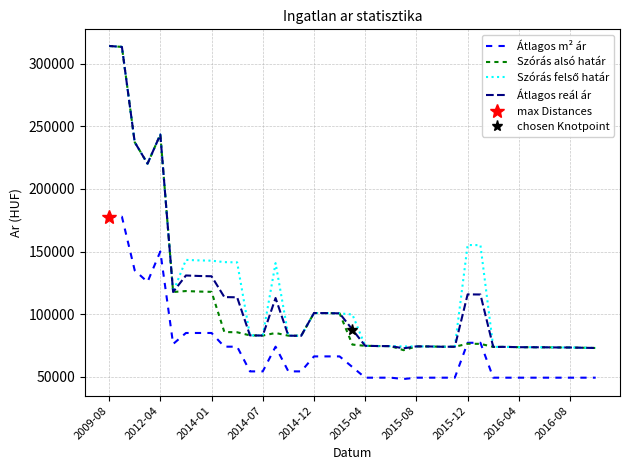

Reading left to right, extract all data points from this chart.

Átlagos m² ár: 177777	177777	134938	125679	150000	76153	84951	84951	84951	74017	74017	54285	54285	74017	54285	54285	66250	66250	66250	57755	49261	49261	49261	48201	49261	49261	49261	49261	77130	77130	49261	49261	49261	49261	49261	49261	49261	49261	49261
Szórás alsó határ: 314083	313354	237294	220119	243414	117668	118421	118024	117793	85711	85511	83034	82908	84941	82804	82680	100878	100802	100626	75688	74691	74523	74431	71204	74246	74191	73952	73971	76349	76263	73843	73843	73607	73571	73516	73390	73354	73157	72961
Szórás felső határ: 314083	313354	237294	220119	243414	117668	143305	142908	142677	141521	141321	83034	82908	140751	82804	82680	100878	100802	100626	99714	74691	74523	74431	74200	74246	74191	73952	73971	155175	155089	73843	73843	73607	73571	73516	73390	73354	73157	72961
Átlagos reál ár: 314083	313354	237294	220119	243414	117668	130863	130466	130235	113616	113416	83034	82908	112846	82804	82680	100878	100802	100626	87701	74691	74523	74431	72702	74246	74191	73952	73971	115762	115676	73843	73843	73607	73571	73516	73390	73354	73157	72961